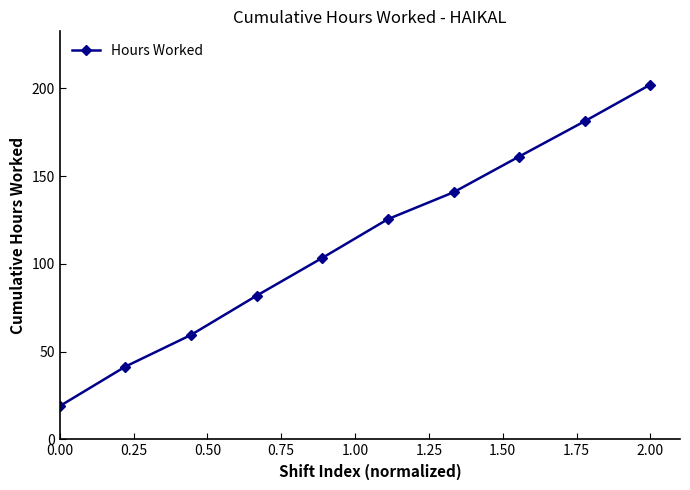

What is the difference between the maximum and minimum values?

183.3